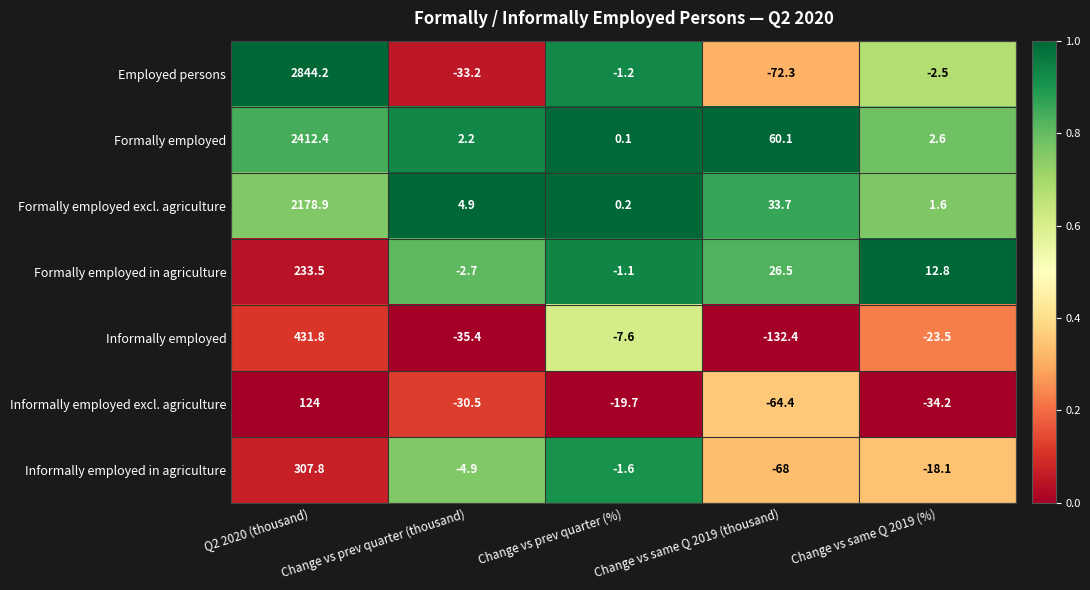

Rank the series at Q2 2020 (thousand) from lowest to highest value.

Informally employed excl. agriculture, Formally employed in agriculture, Informally employed in agriculture, Informally employed, Formally employed excl. agriculture, Formally employed, Employed persons